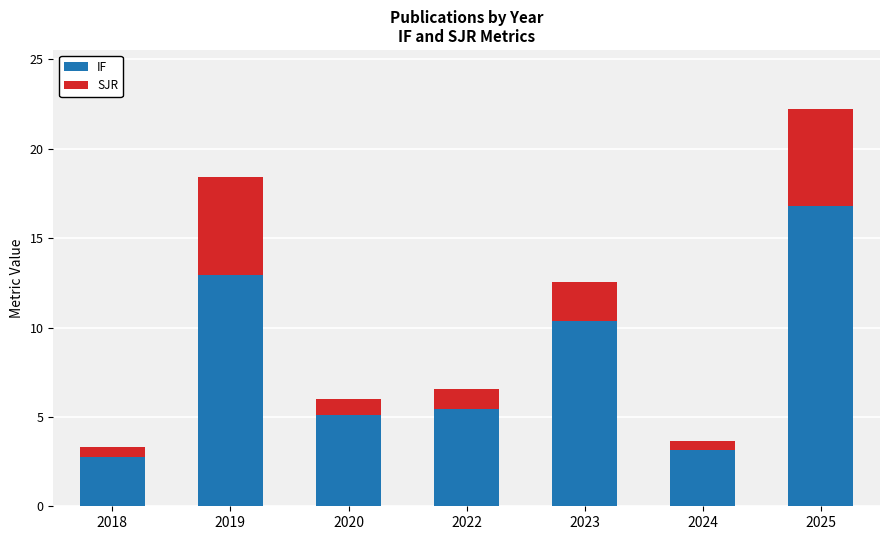

What are all the series names shown in the legend?

IF, SJR